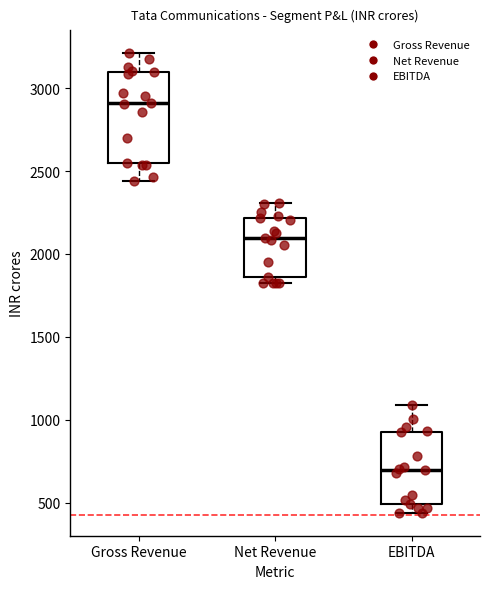

Which box has the highest median line?

Gross Revenue